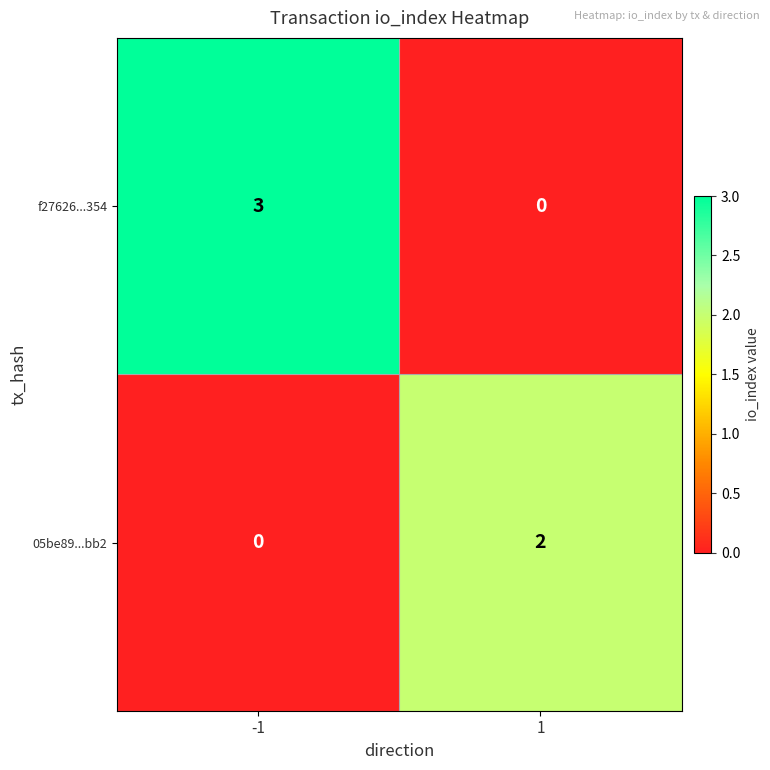

How many distinct data groups are displayed?

2